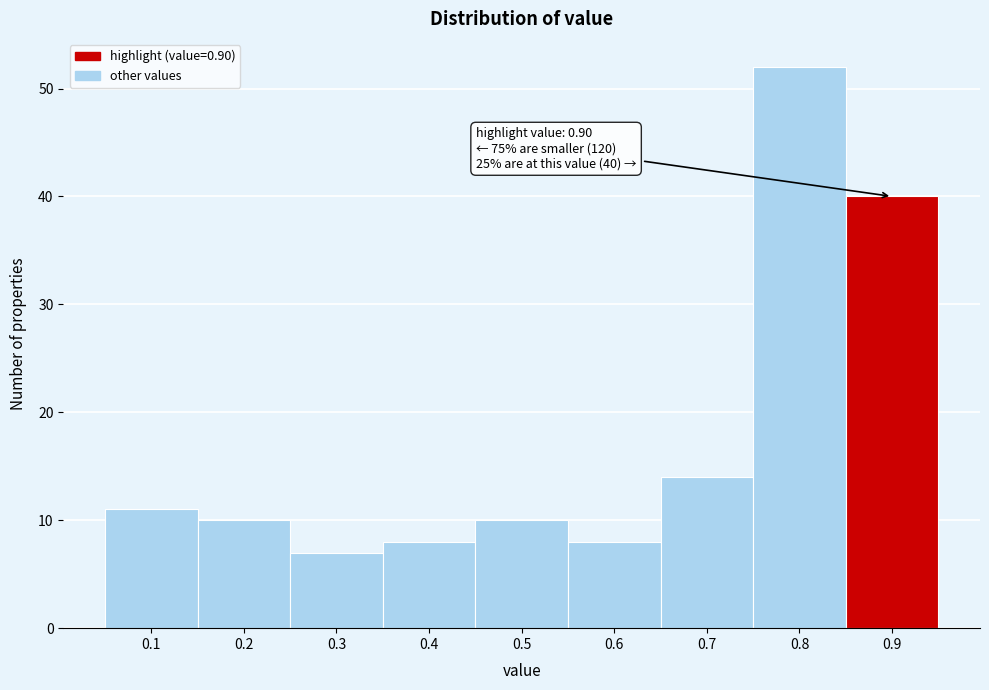

Over which range of the x-axis is the bar tallest?

0.75 to 0.85